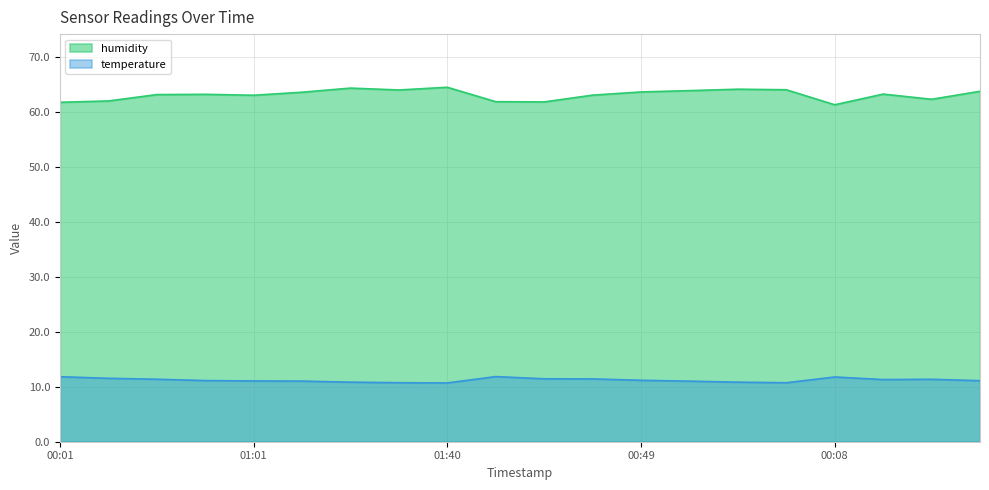

What is the sum of all temperature values?

224.1